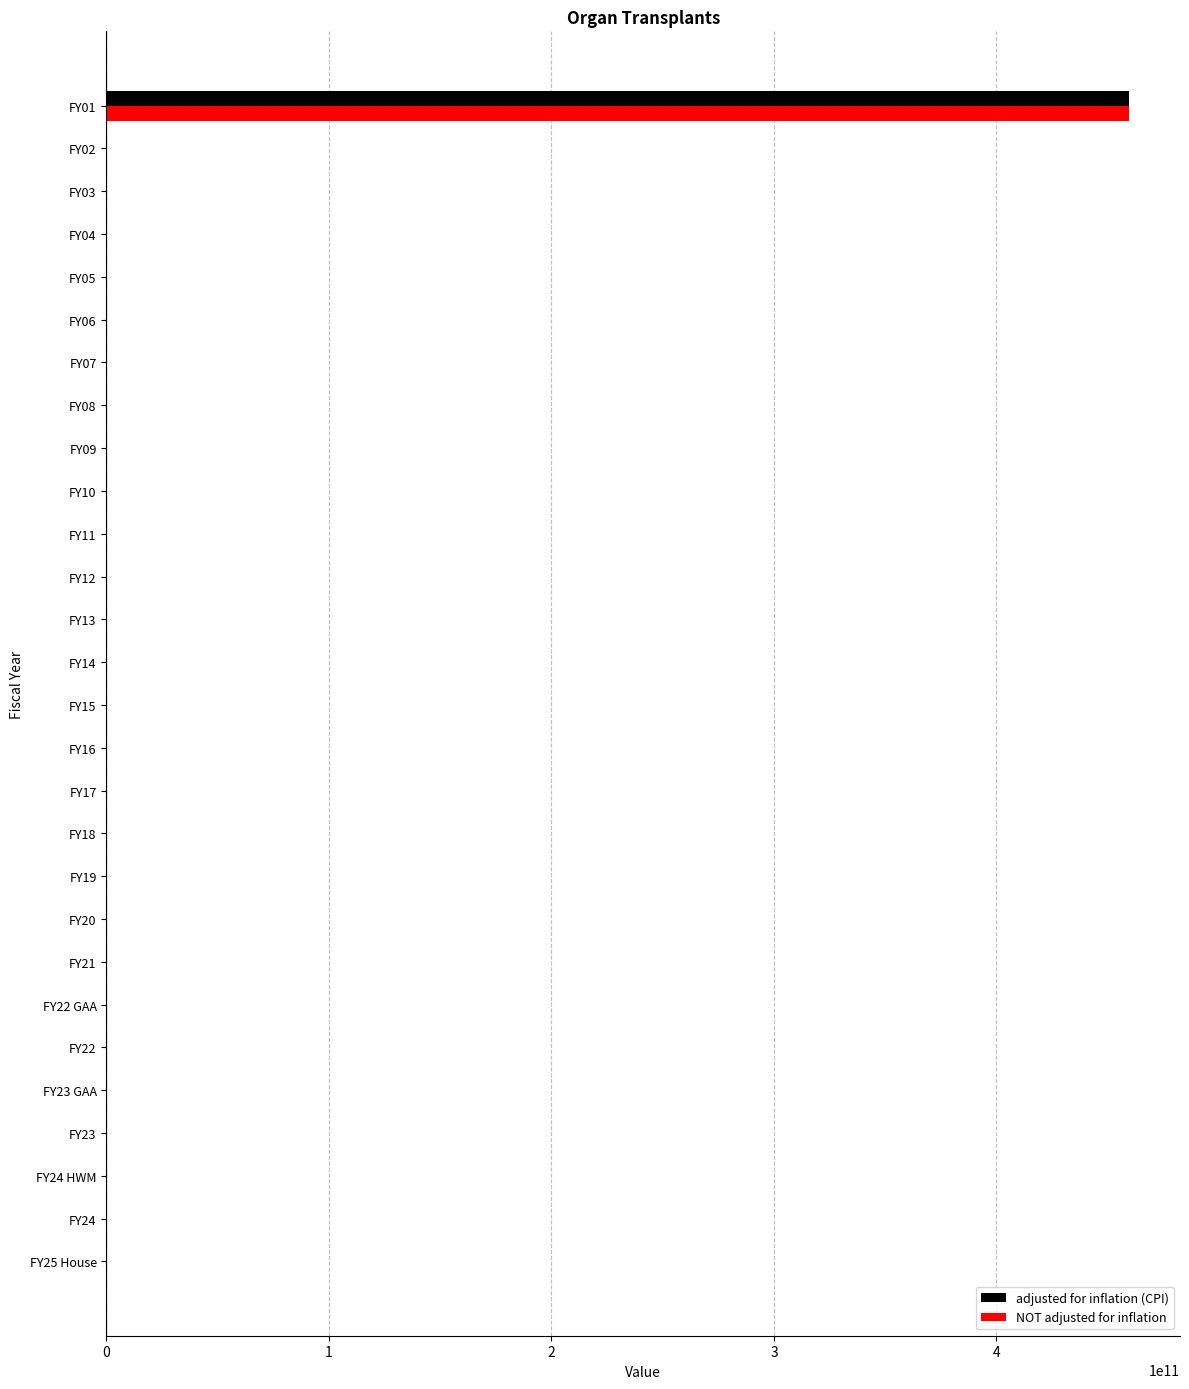

The value of adjusted for inflation (CPI) at FY22 is 228818237044. True or false?

False